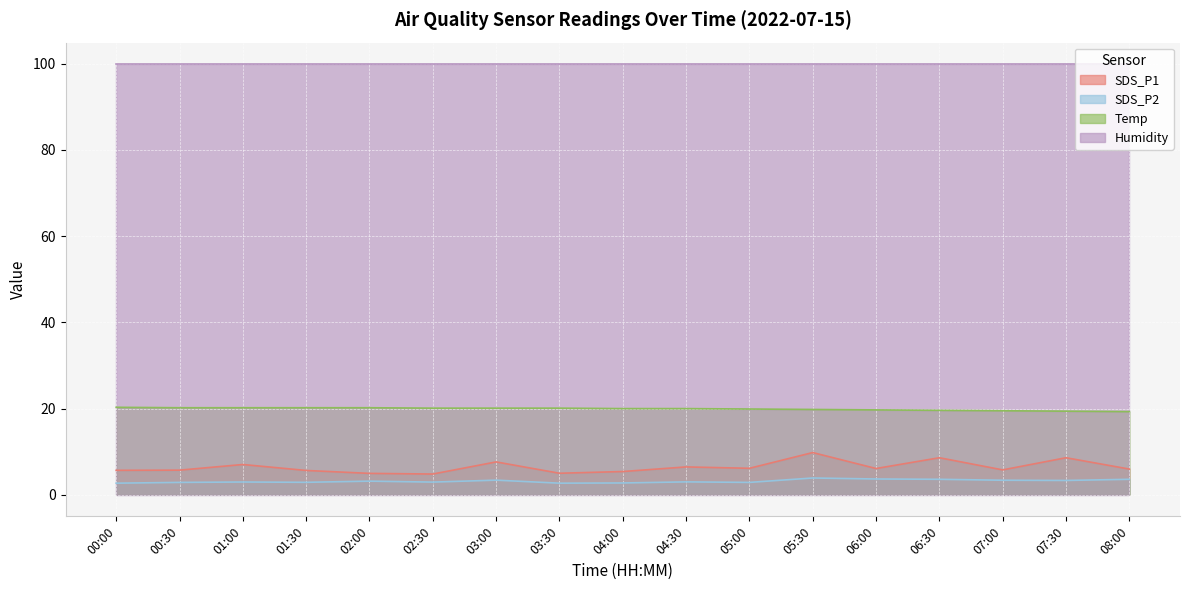

What is the label of the 2nd point from the right?

07:30